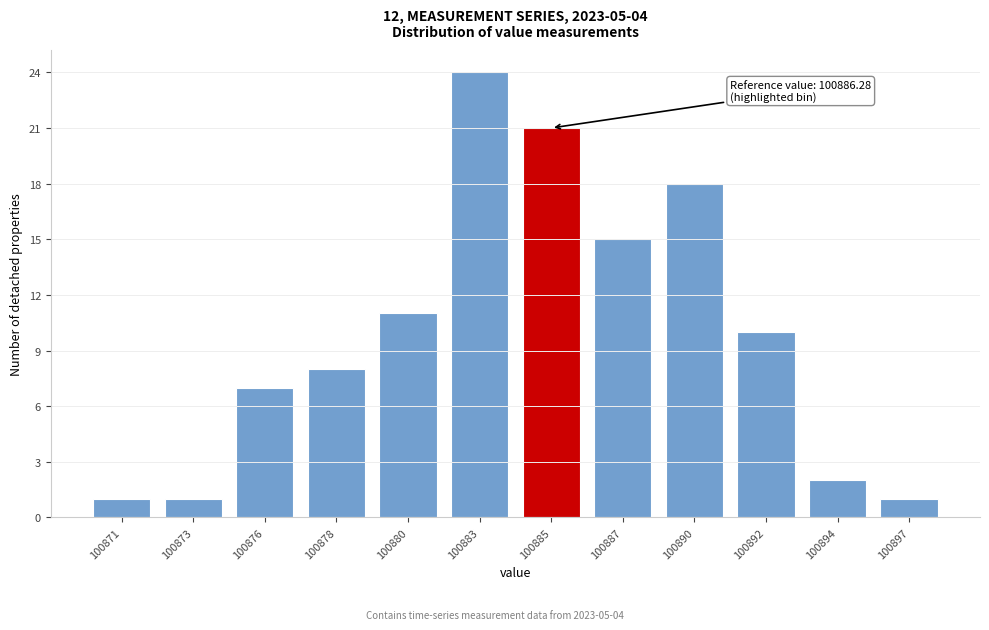

Reading left to right, transcribe all the data shown in this chart.

1	1	7	8	11	24	21	15	18	10	2	1